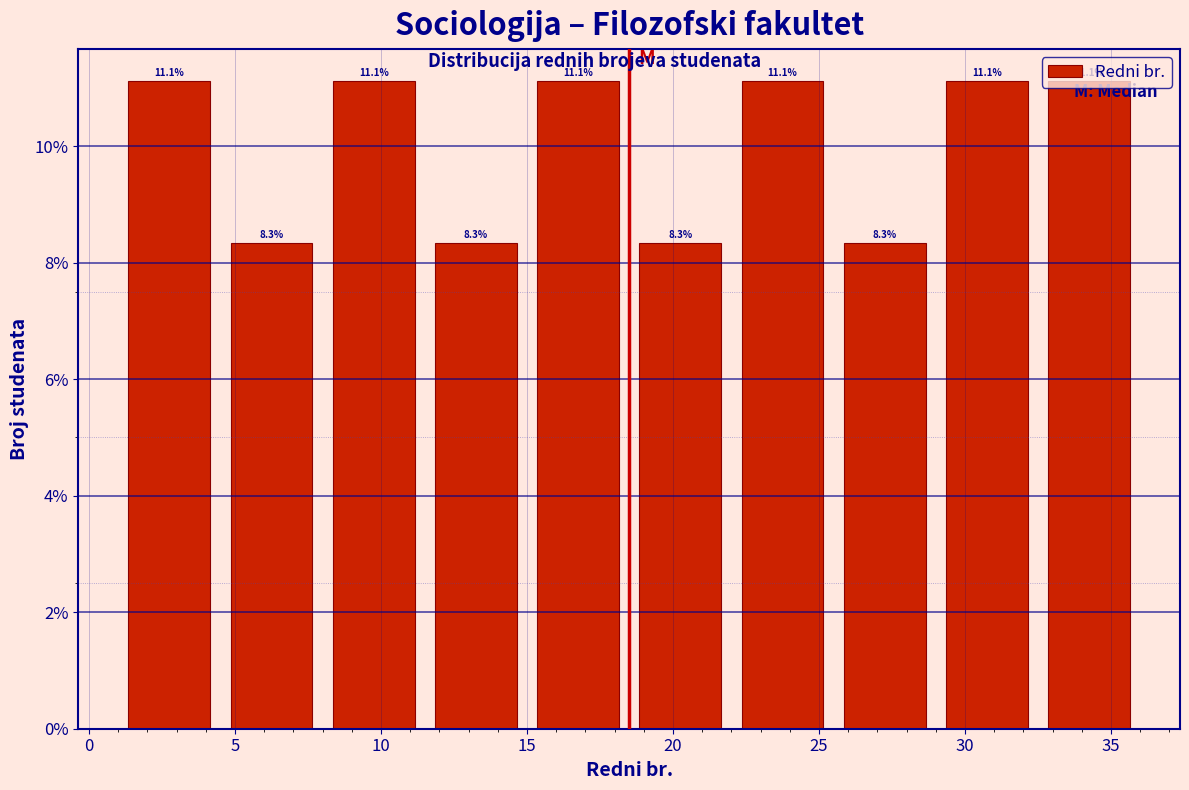

Reading left to right, transcribe this chart: for each bar, give the range it covers on the x-axis and its height.

1.0 to 4.5: 11.1
4.5 to 8.0: 8.3
8.0 to 11.5: 11.1
11.5 to 15.0: 8.3
15.0 to 18.5: 11.1
18.5 to 22.0: 8.3
22.0 to 25.5: 11.1
25.5 to 29.0: 8.3
29.0 to 32.5: 11.1
32.5 to 36.0: 11.1